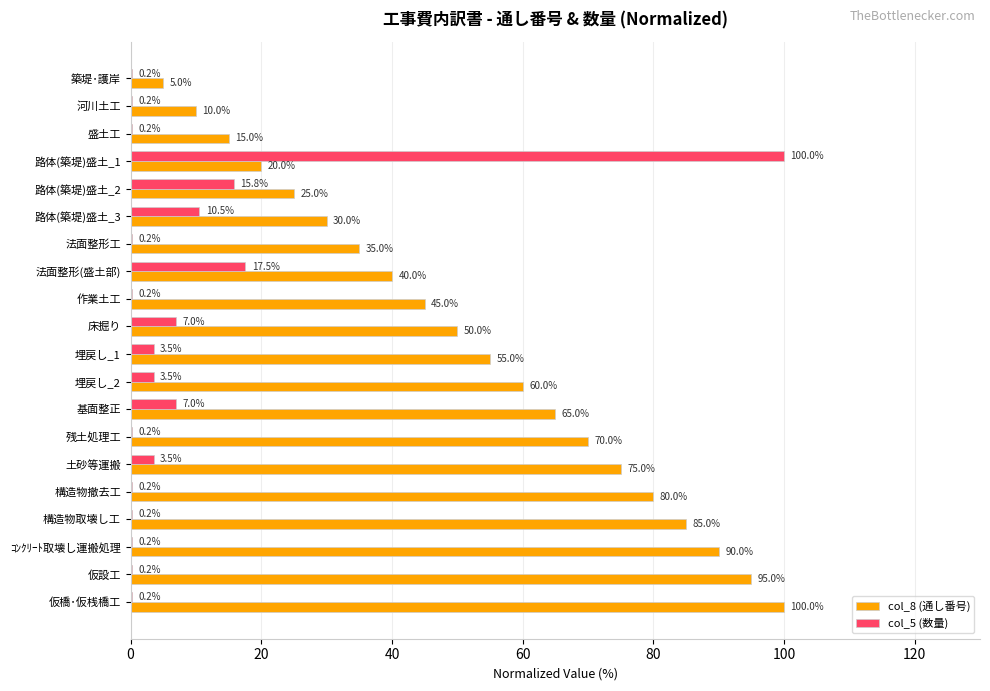

Which series changed the most between 河川土工 and 法面整形(盛土部)?

col_8 (通し番号)